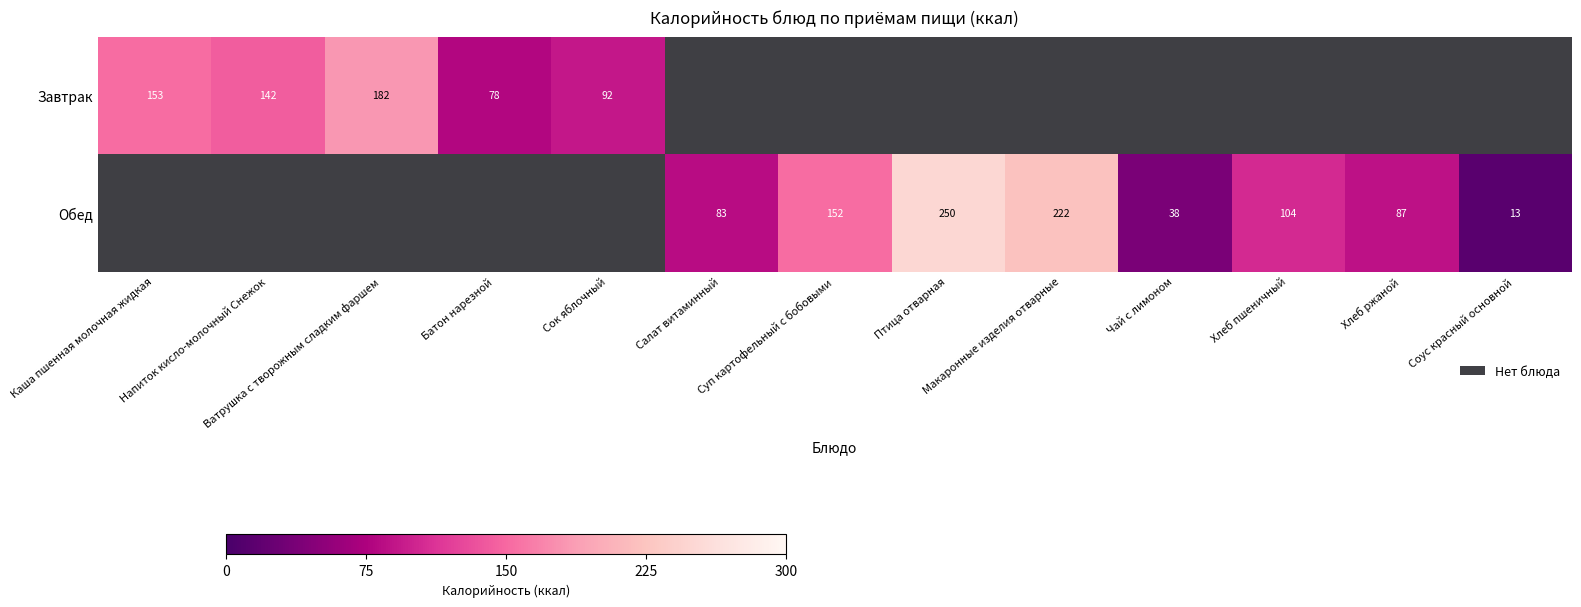

Between Суп картофельный с бобовыми and Каша пшенная молочная жидкая, which is larger?

Каша пшенная молочная жидкая